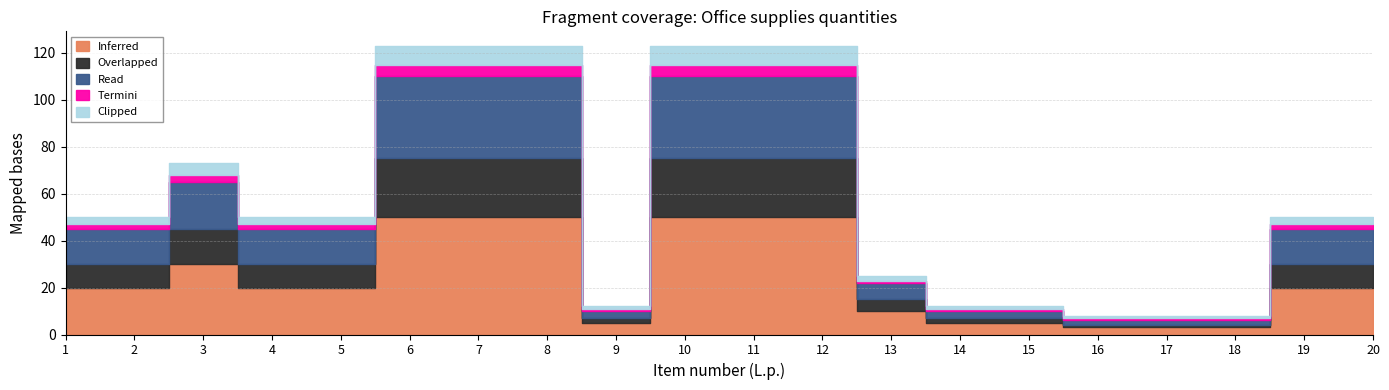

True or false: Inferred and Read intersect in this chart.

False